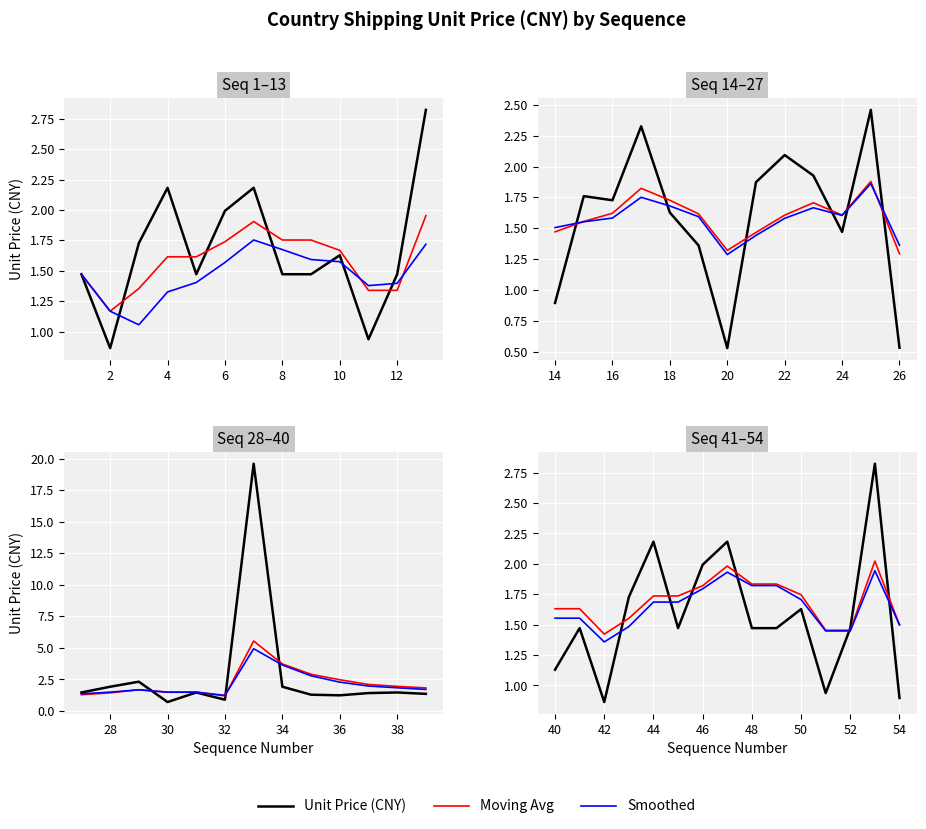

Count the number of data series in this chart.

3